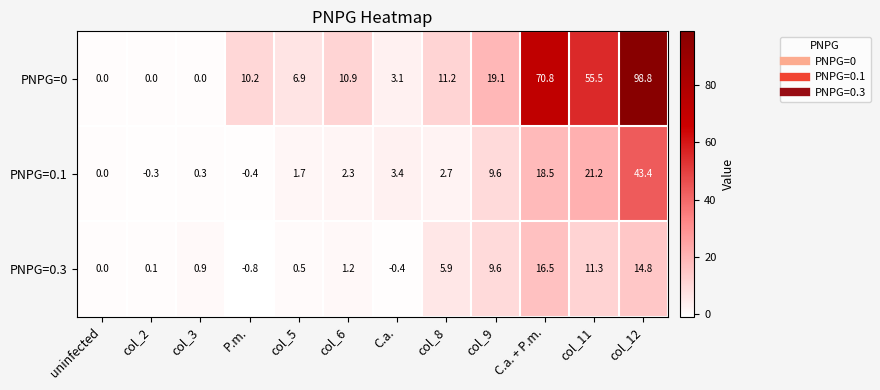

Which label corresponds to the largest value in the chart?

col_12